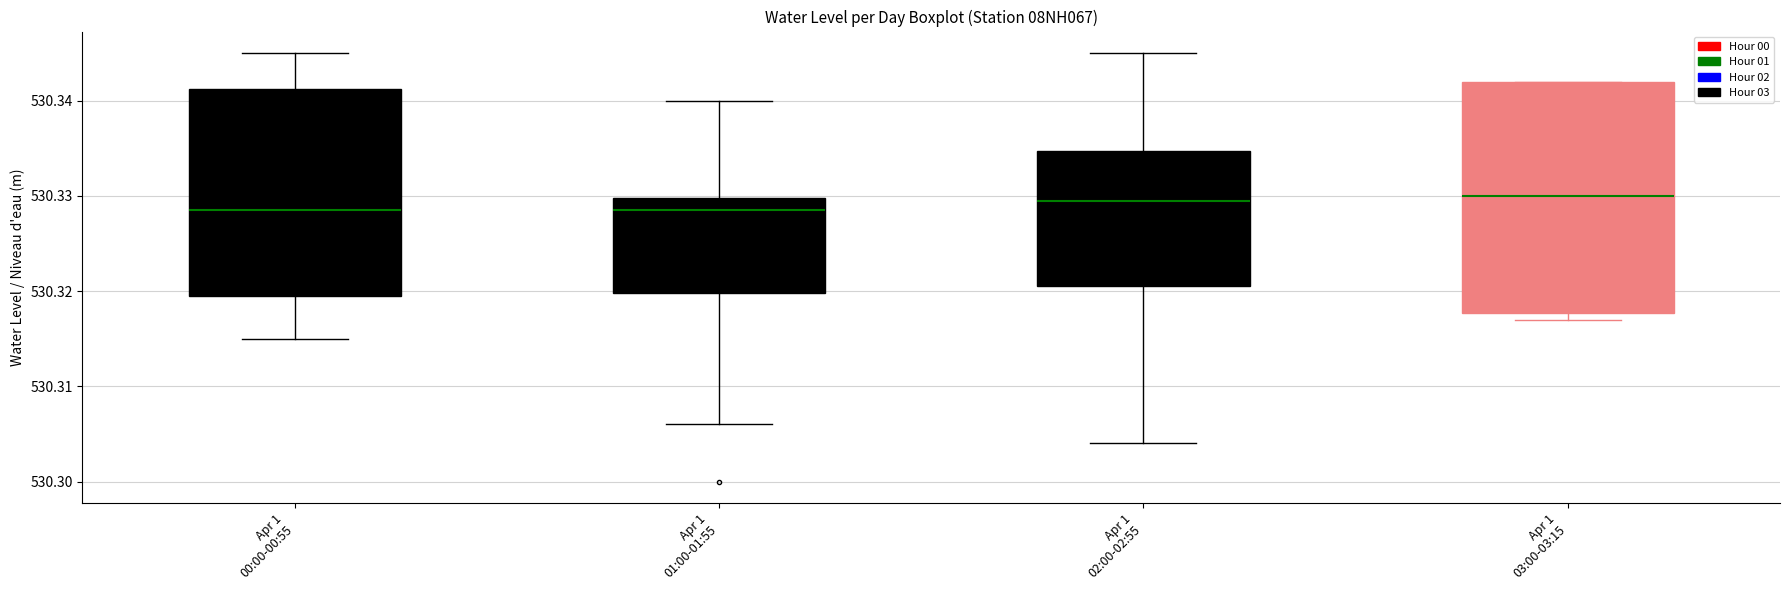

Where is the lower edge of the box for Apr 1 02:00-02:55 on the y-axis? The values are not printed on the chart, so give them approximately, as read against the axis.

530.321